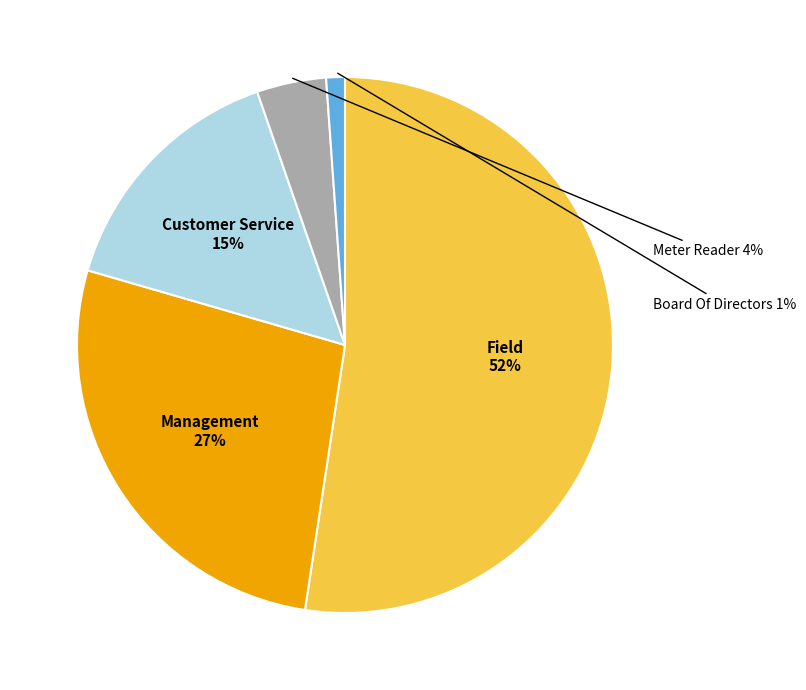

Is there a majority slice in this chart?

Yes